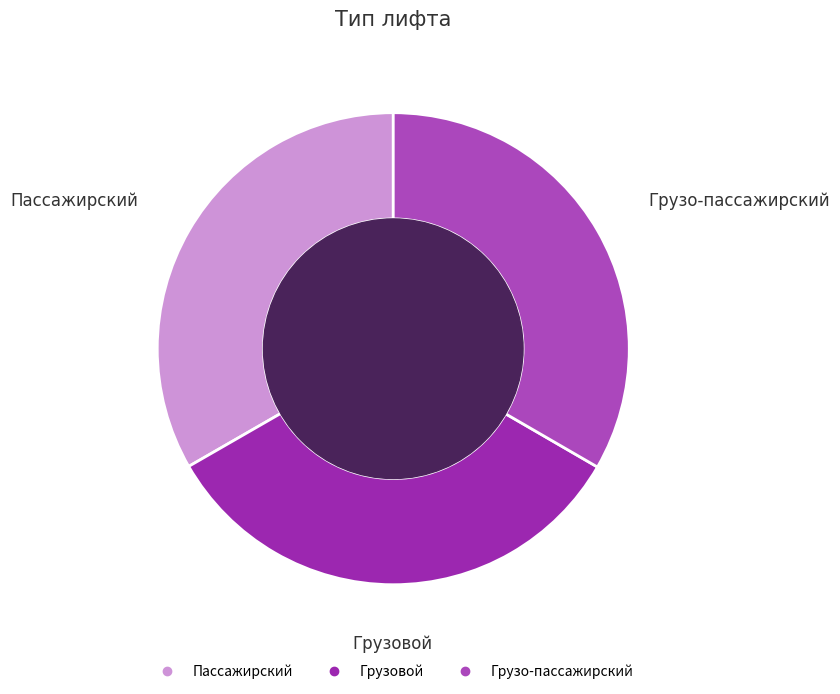

Approximately how many times larger is the value at Грузовой compared to Пассажирский?

1.0